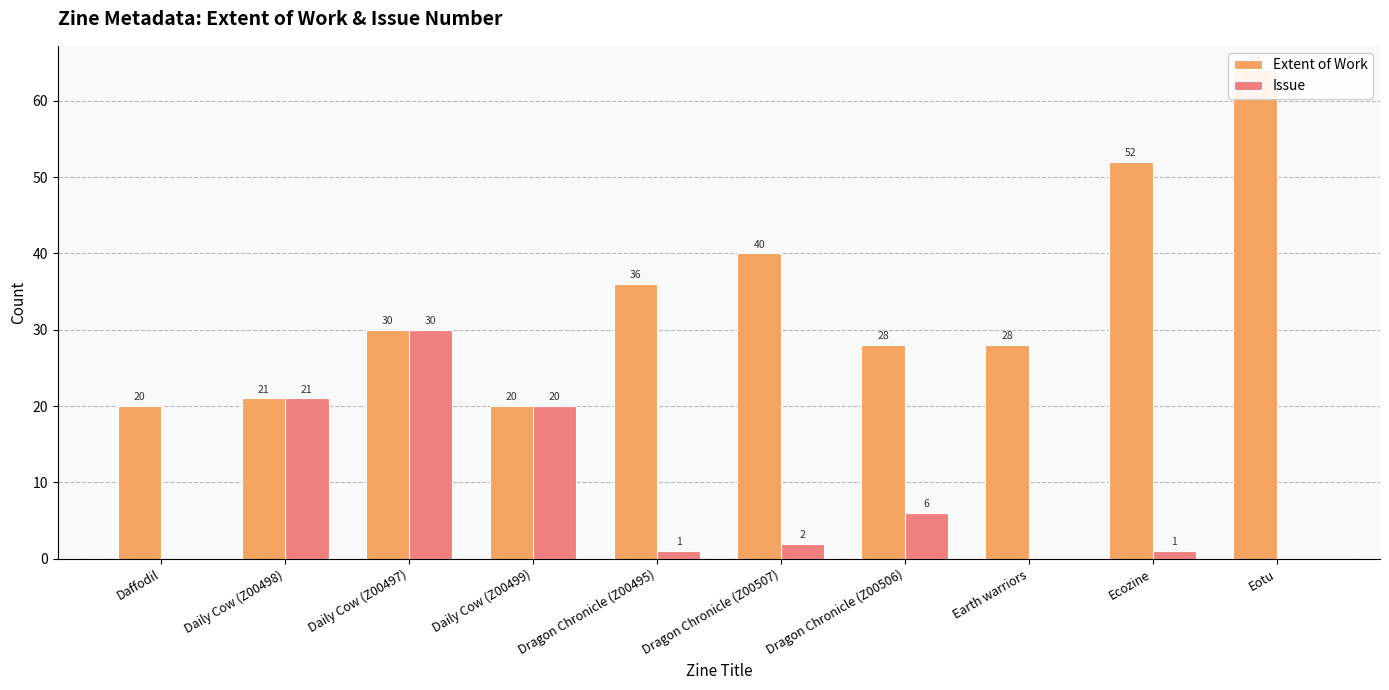

At which category is the sum across all series the highest?

Eotu